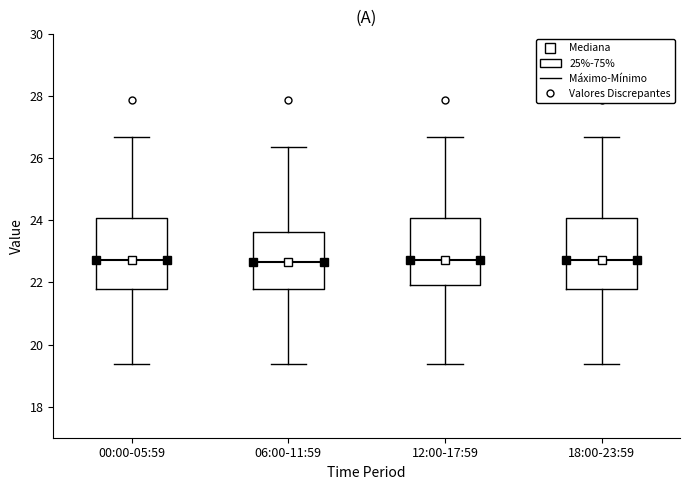

Reading left to right, read every box against the y-axis: the position of its median line, the range the box covers, and the ends of its whiskers. The values are not printed on the chart, so give them approximately, as read against the axis.

00:00-05:59: median 22.8, box 21.8 to 24.0, whiskers 19.4 to 26.8
06:00-11:59: median 22.6, box 21.8 to 23.6, whiskers 19.4 to 26.4
12:00-17:59: median 22.8, box 22.0 to 24.0, whiskers 19.4 to 26.8
18:00-23:59: median 22.8, box 21.8 to 24.0, whiskers 19.4 to 26.8